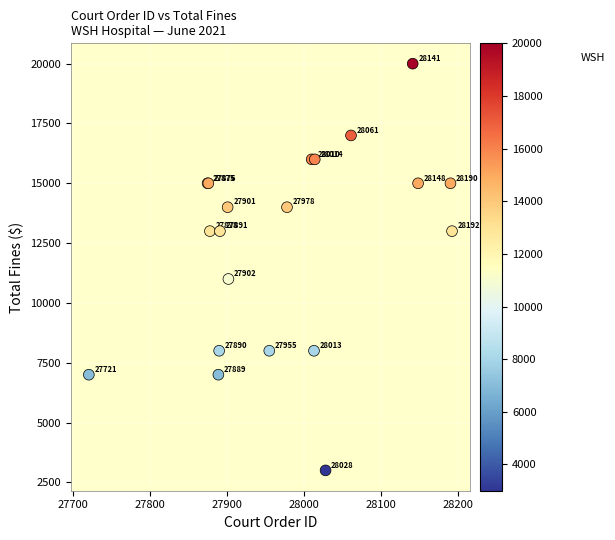

What Y value in the scatter plot is closest to 11500?

11000